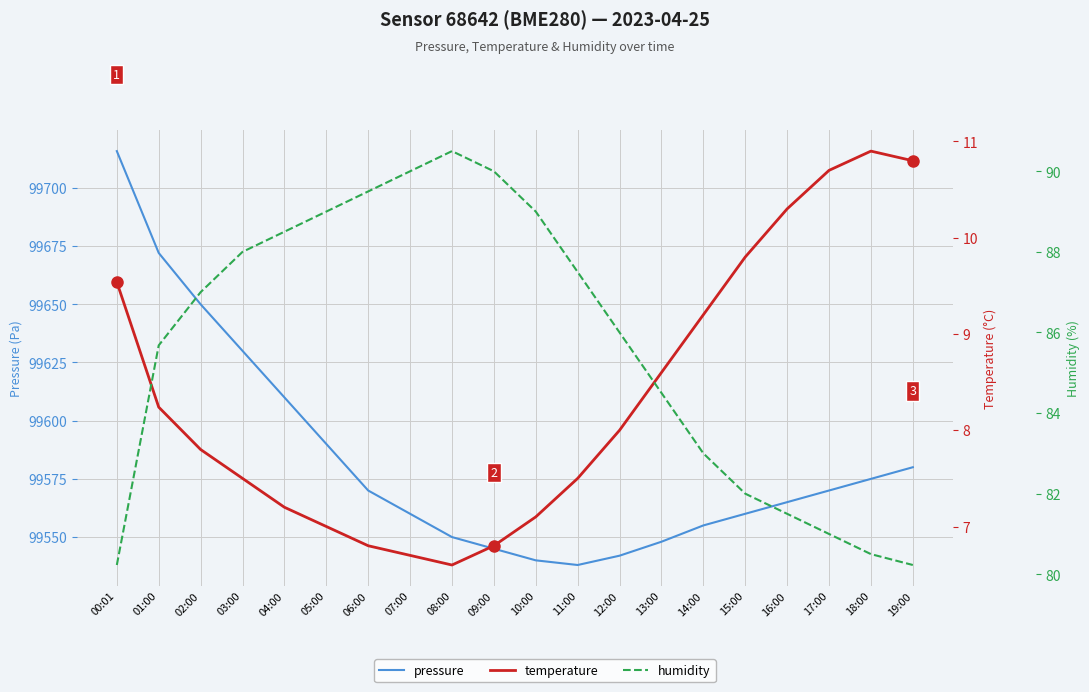

True or false: humidity and temperature cross at least once.

False